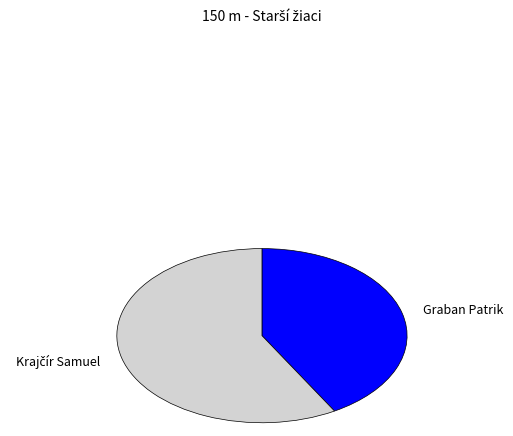

Does Graban Patrik represent more than half of the total?

No